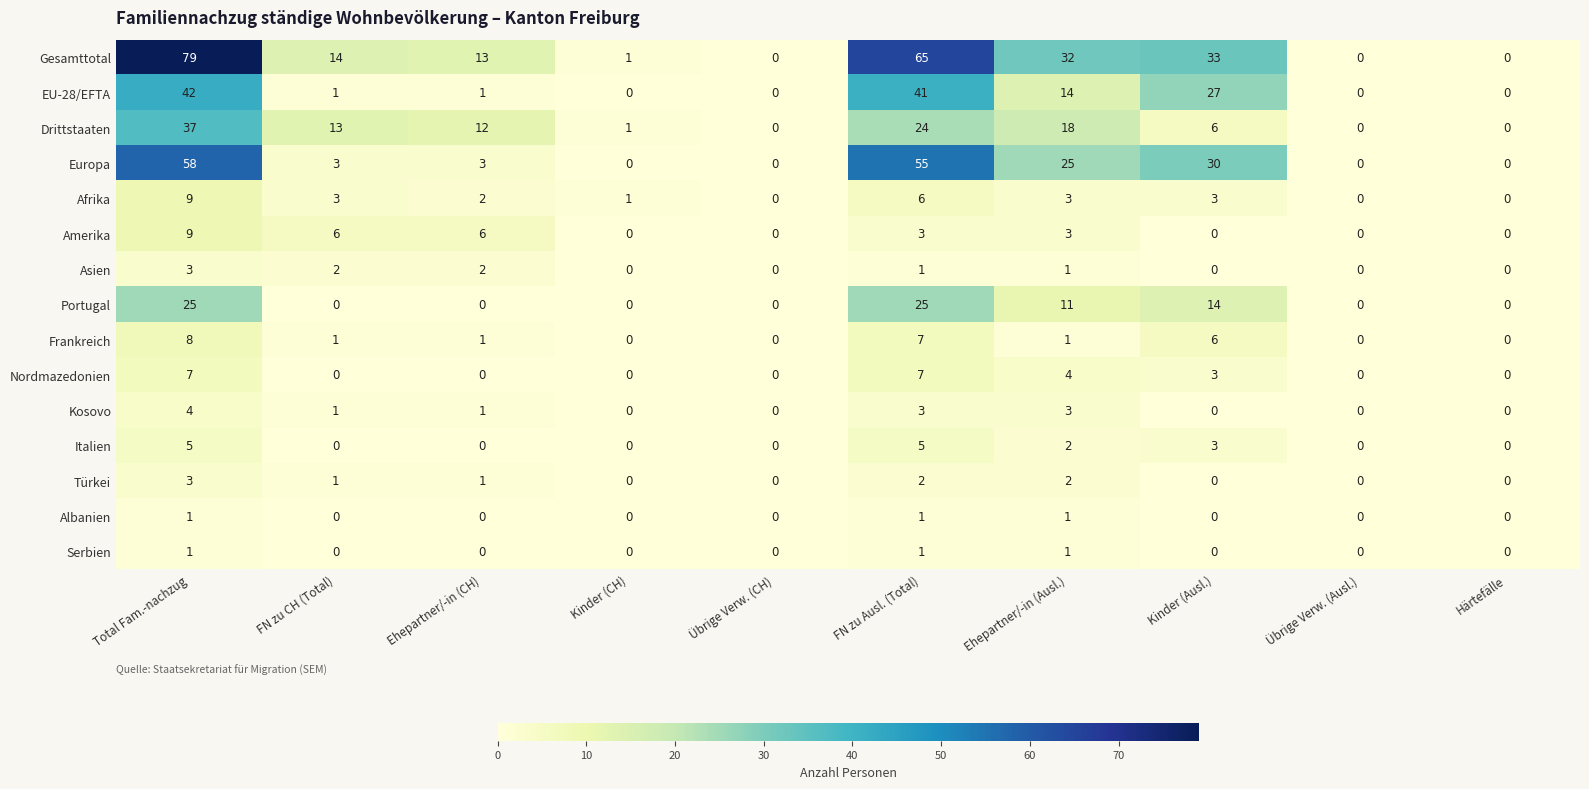

True or false: Albanien has a value of 0 at Übrige Verw. (CH).

True